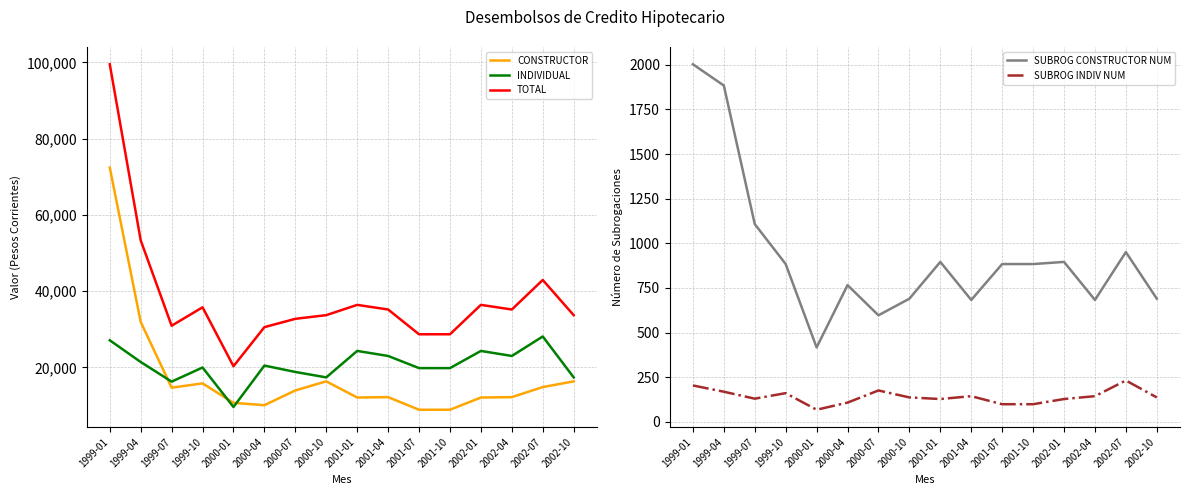

Rank the series at 2002-01 from highest to lowest value.

TOTAL, INDIVIDUAL, CONSTRUCTOR, SUBROG CONSTRUCTOR NUM, SUBROG INDIV NUM